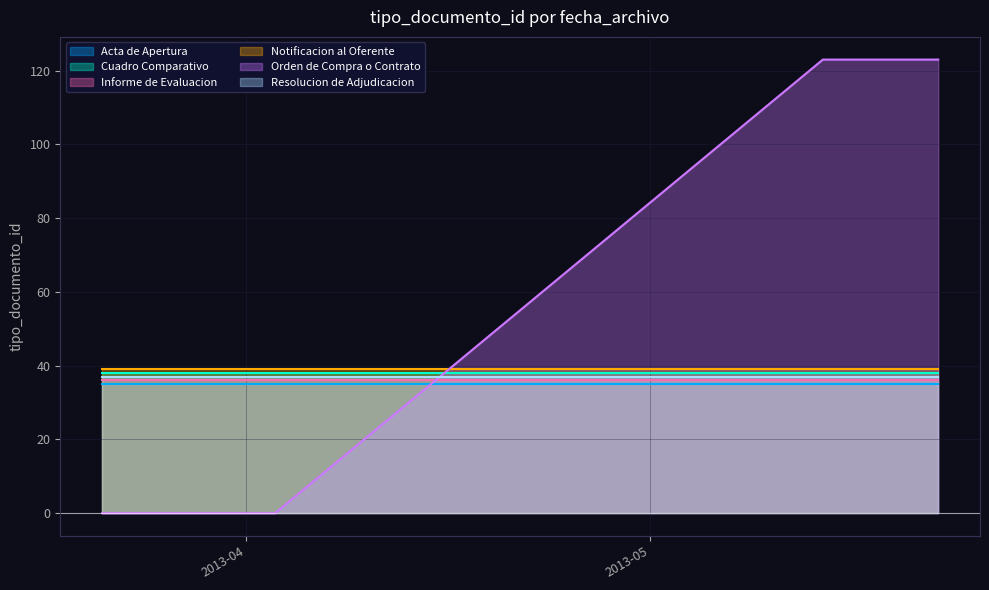

True or false: Acta de Apertura and Notificacion al Oferente cross at least once.

False